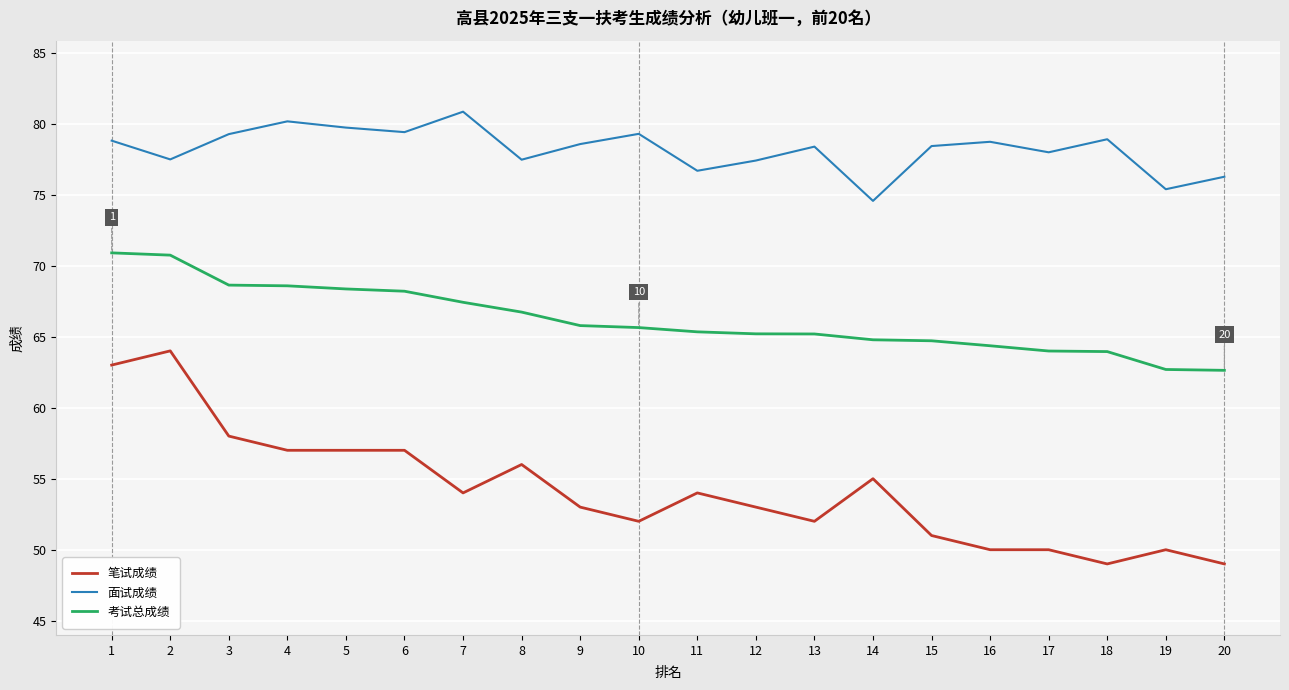

The 笔试成绩 series shows 51.0 at 15. True or false?

True